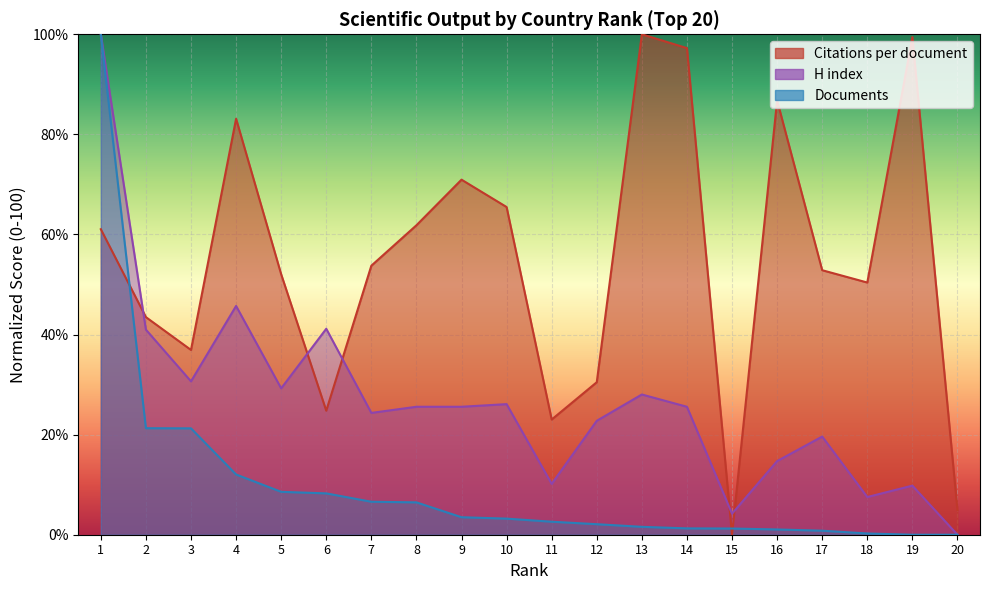

Rank the categories by Citations per document value from lowest to highest.

15, 20, 11, 6, 12, 3, 2, 18, 5, 17, 7, 1, 8, 10, 9, 4, 16, 14, 19, 13